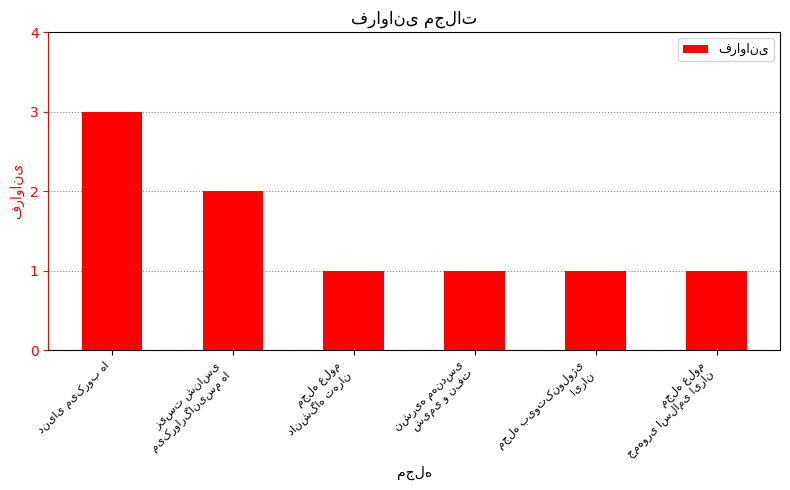

What is the maximum value shown in the chart?

3